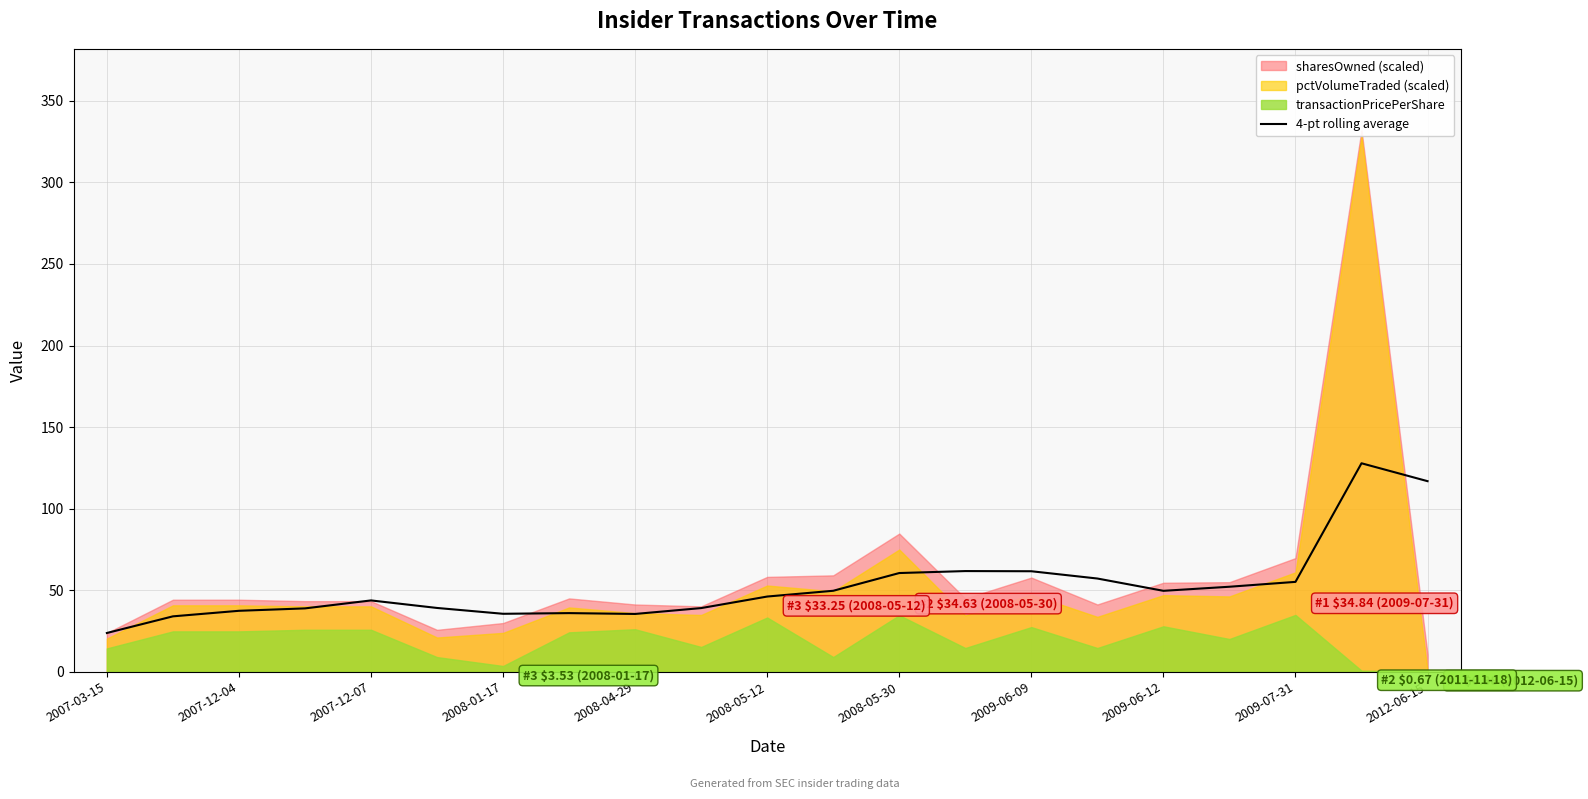

What is the maximum value for 4-pt rolling average?

127.8